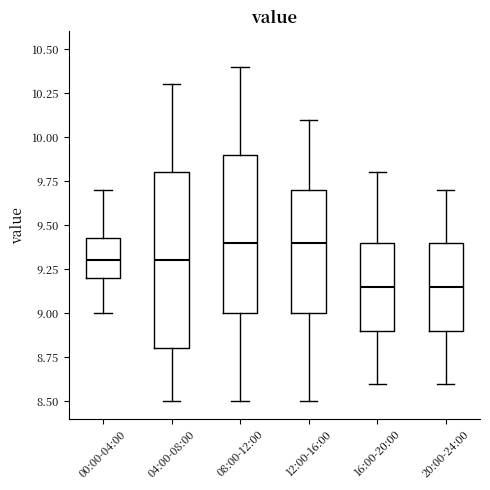

Reading left to right, read every box against the y-axis: the position of its median line, the range the box covers, and the ends of its whiskers. The values are not printed on the chart, so give them approximately, as read against the axis.

00:00-04:00: median 9.30, box 9.20 to 9.45, whiskers 9.00 to 9.70
04:00-08:00: median 9.30, box 8.80 to 9.80, whiskers 8.50 to 10.30
08:00-12:00: median 9.40, box 9.00 to 9.90, whiskers 8.50 to 10.40
12:00-16:00: median 9.40, box 9.00 to 9.70, whiskers 8.50 to 10.10
16:00-20:00: median 9.15, box 8.90 to 9.40, whiskers 8.60 to 9.80
20:00-24:00: median 9.15, box 8.90 to 9.40, whiskers 8.60 to 9.70